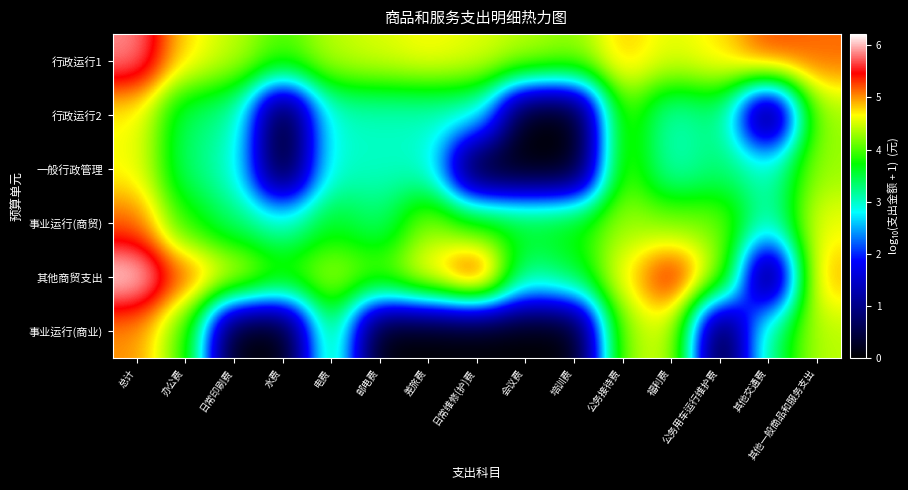

Which series changed the most between 总计 and 福利费?

行政运行2